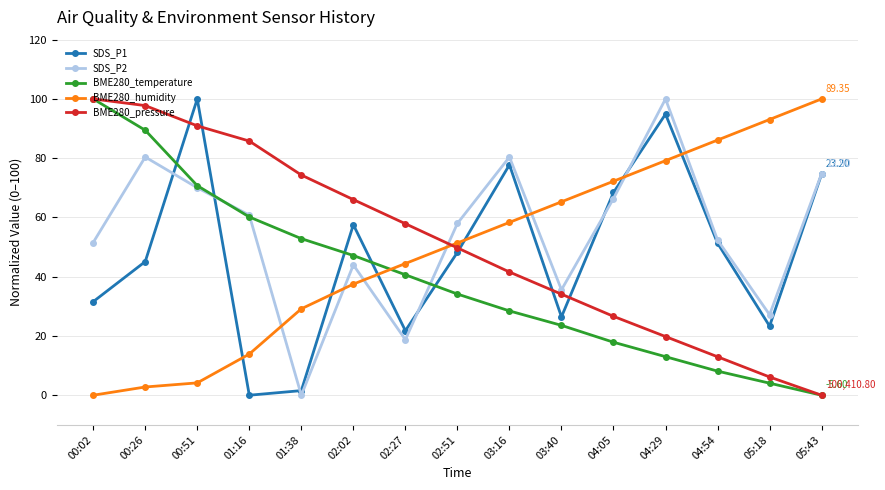

What is the highest value of the SDS_P1 series?

100.0